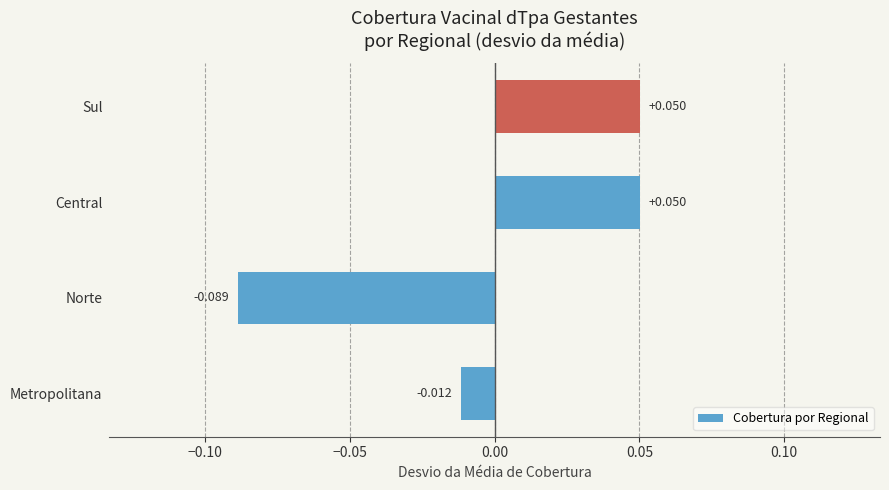

At which label is the value closest to 0?

Metropolitana